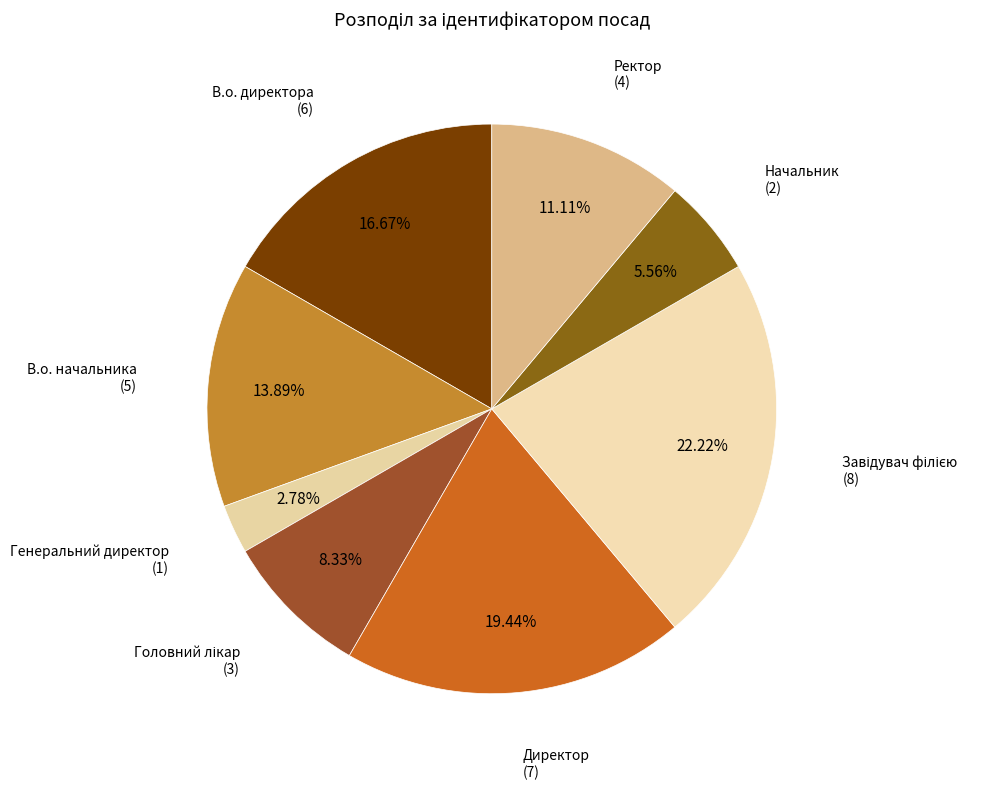

Count the number of slices in the pie.

8